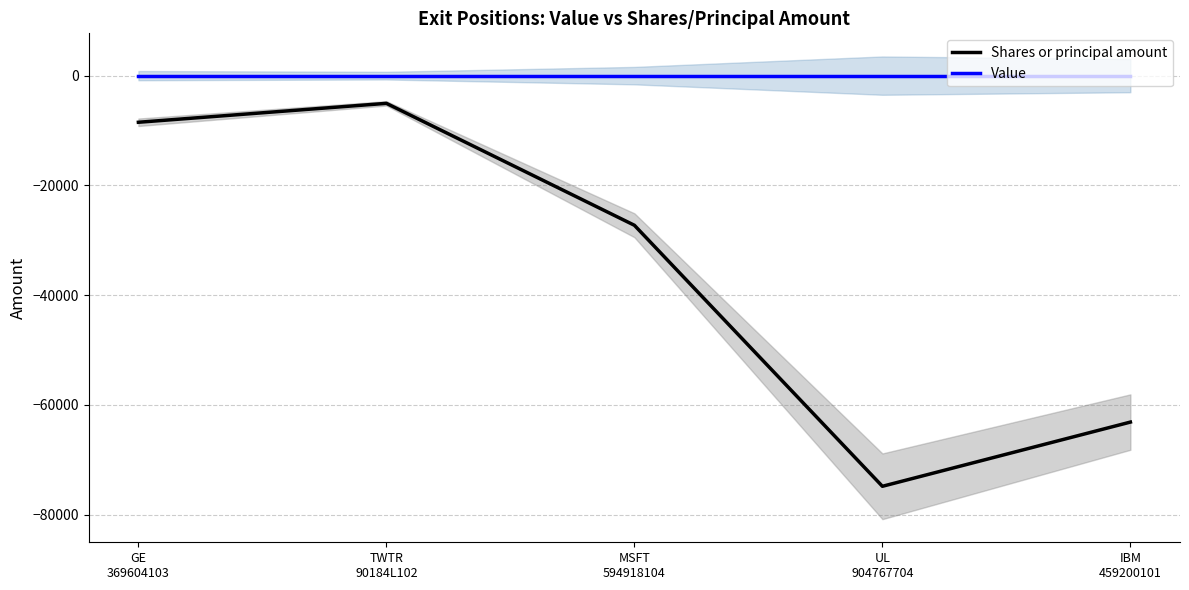

What is the lowest value of the Shares or principal amount series?

-74855